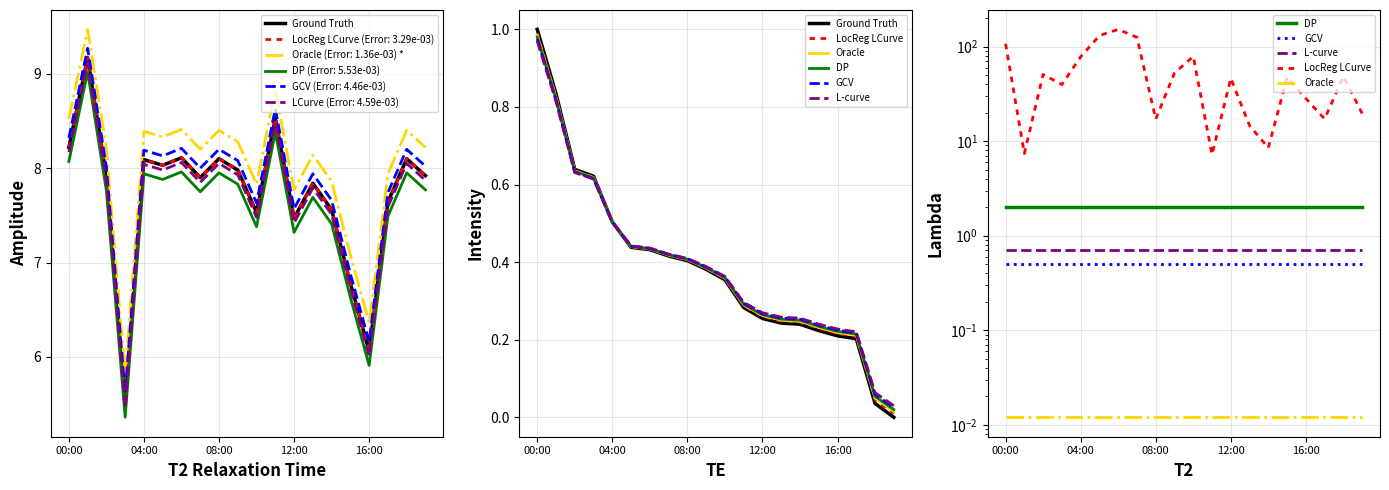

Where is GCV nearest to the value 0?

00:00